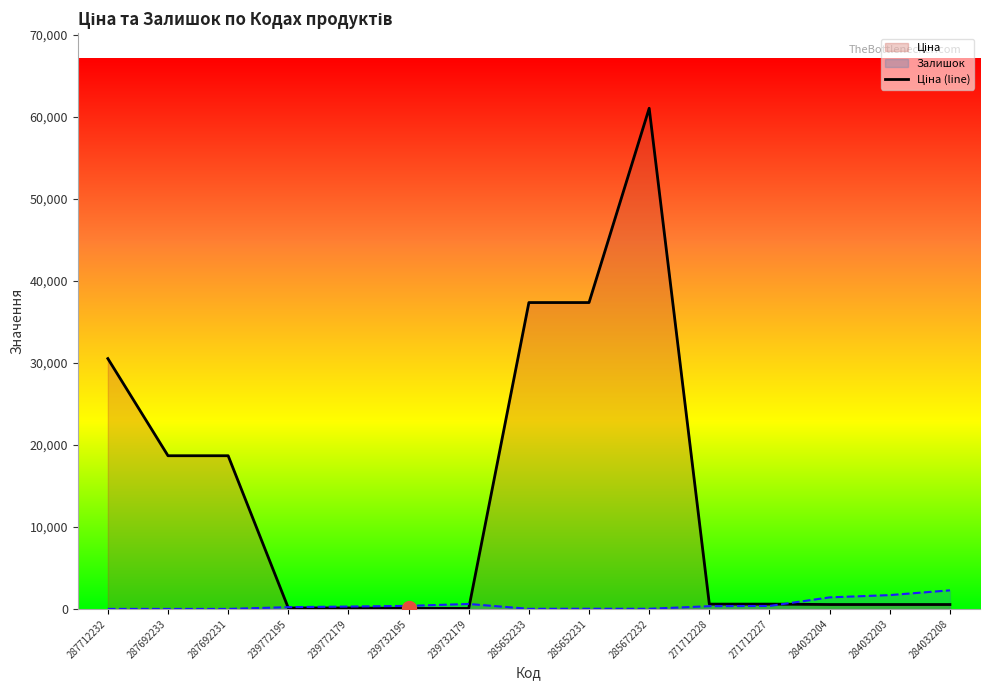

List the series in order of their overall mean, lowest first.

Залишок (line), Ціна (line)